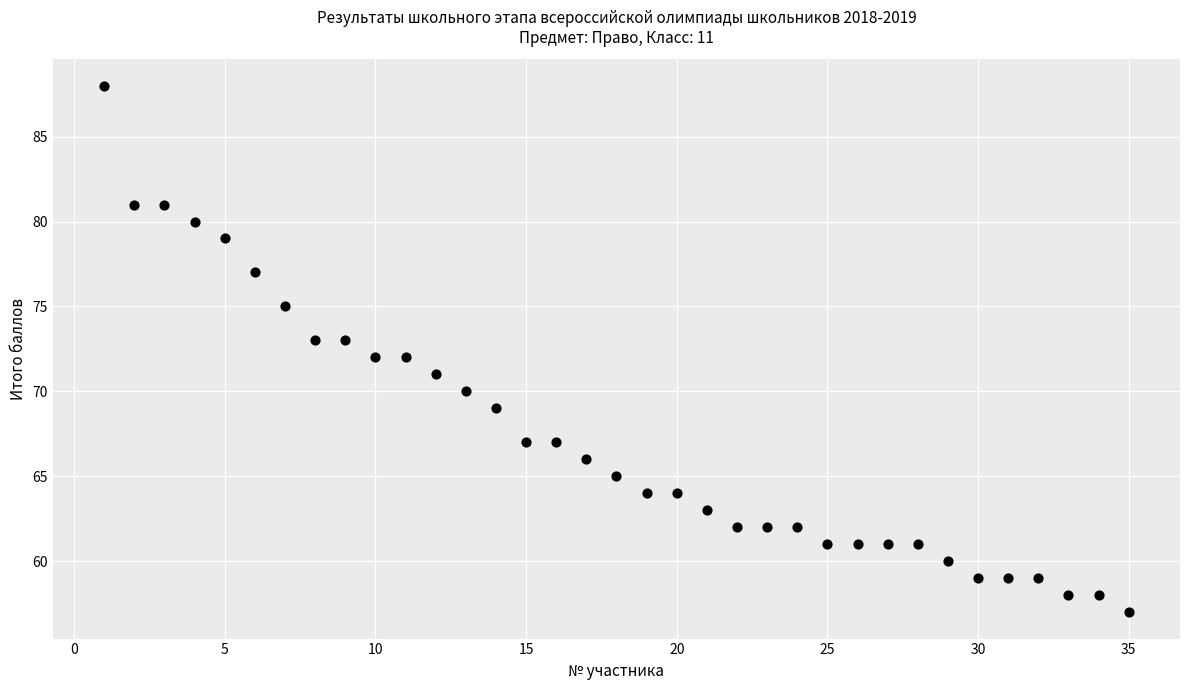

What is the range of Y values (max minus min)?

31